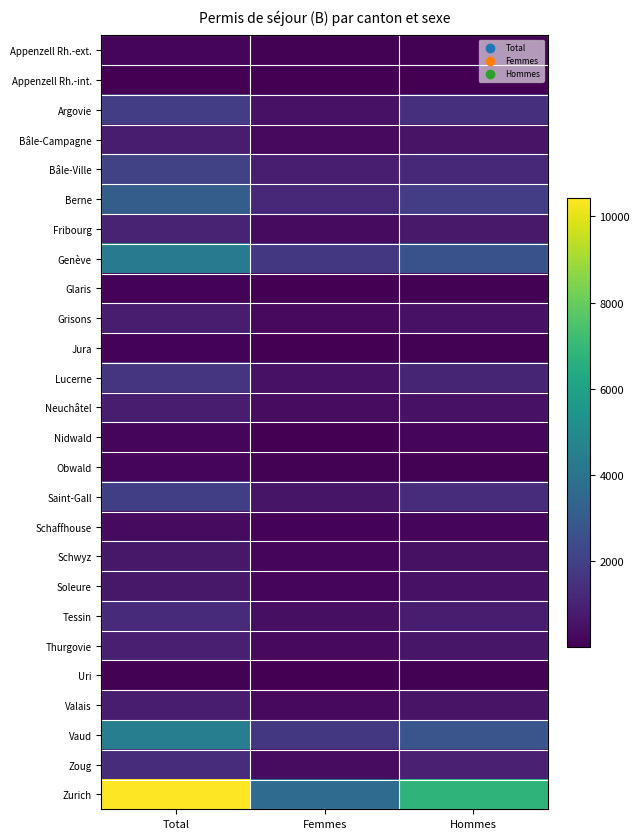

Which label corresponds to the smallest value in the chart?

Femmes